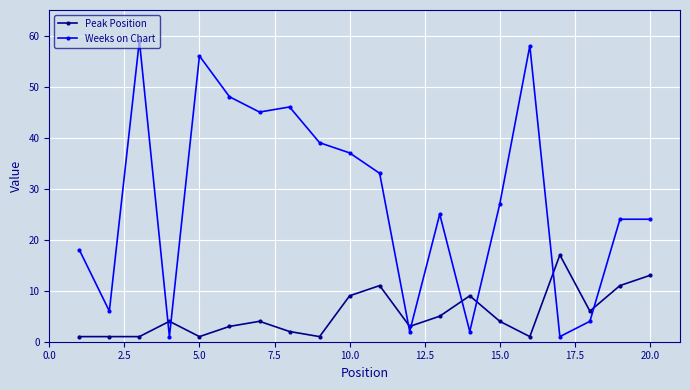

Which series has the largest total across all categories?

Weeks on Chart